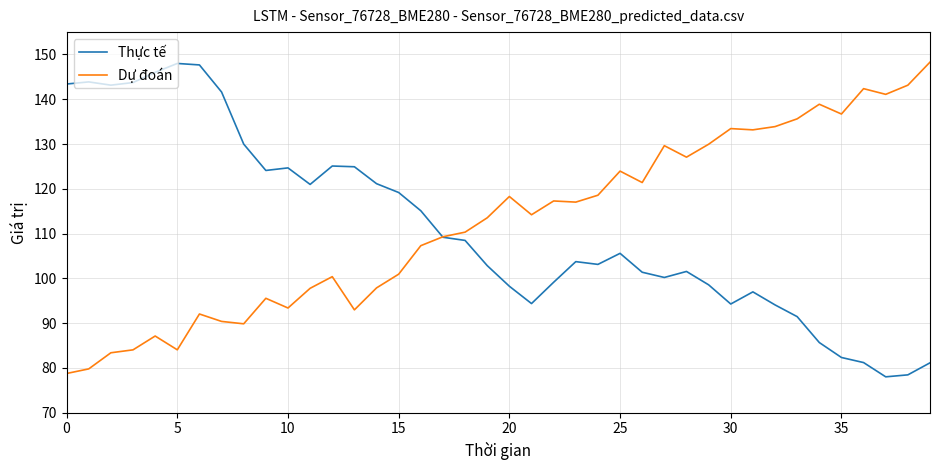

What is the maximum value shown in the chart?

148.3